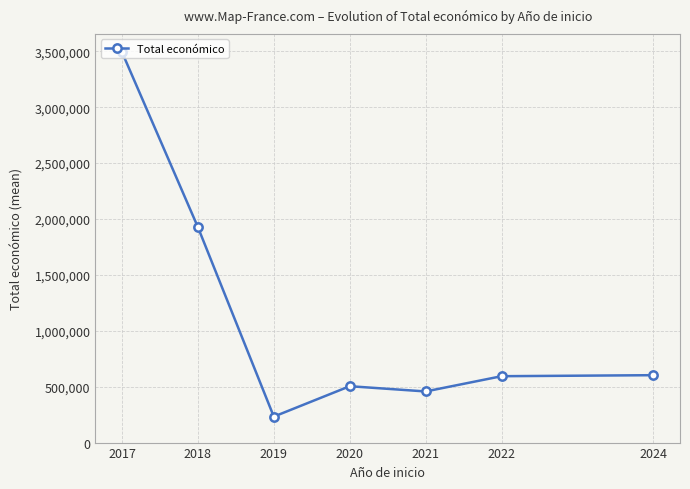

What is the value of the 3rd point from the left?

232189.0